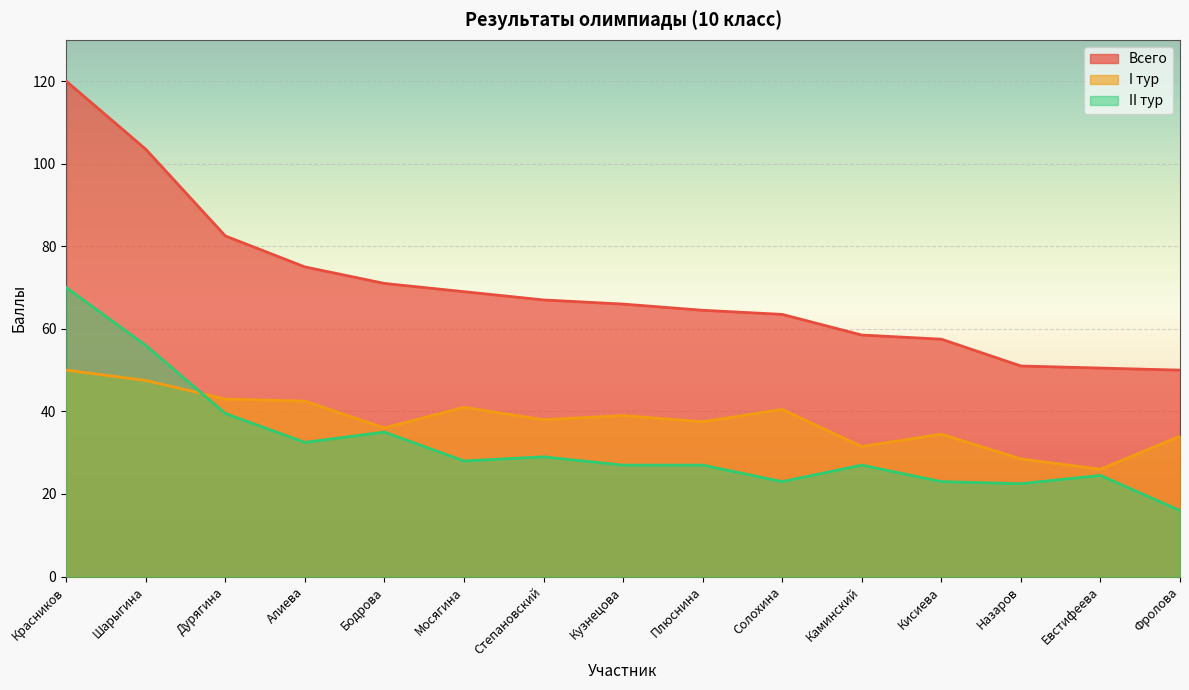

What is the difference between the II тур values at Кузнецова and Красников?

43.0